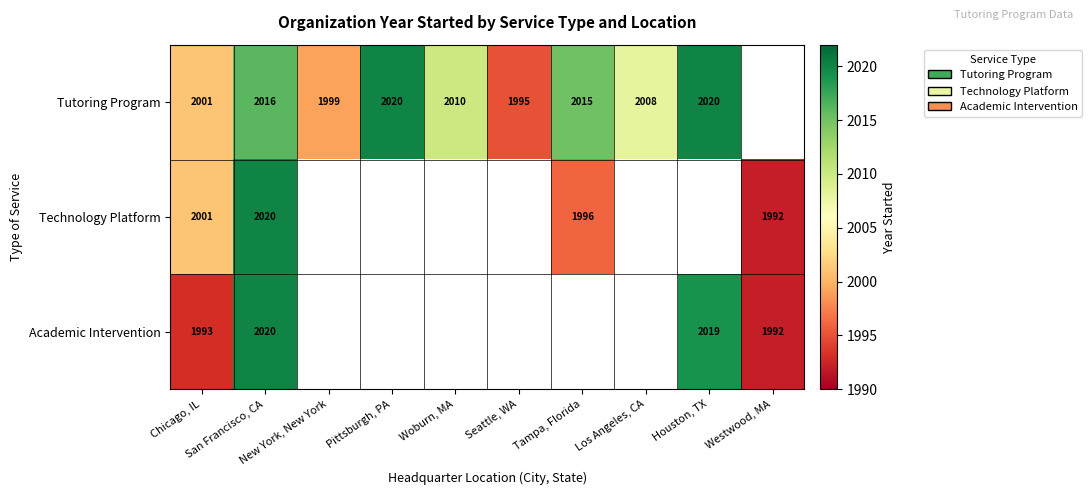

Between San Francisco, CA and Seattle, WA, which series saw the biggest shift?

Tutoring Program